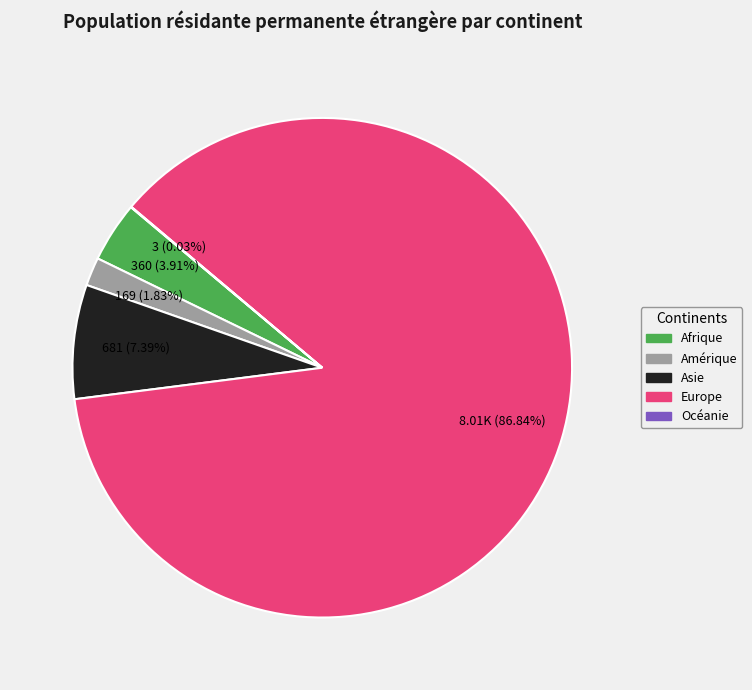

Is there any slice that represents more than half of the pie?

Yes